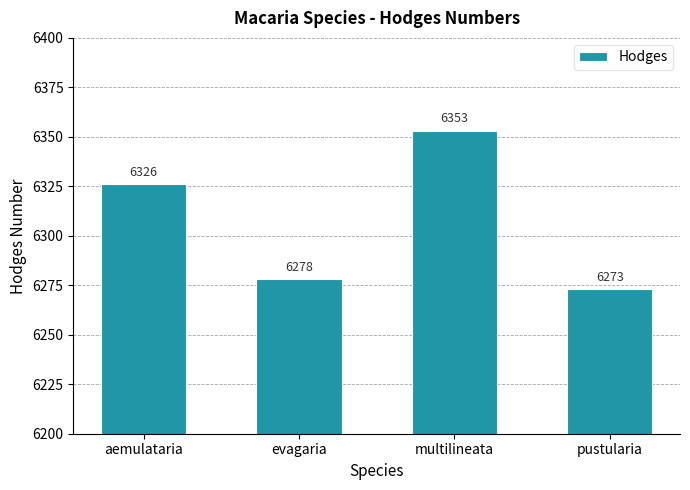

Does the chart contain any negative values?

No